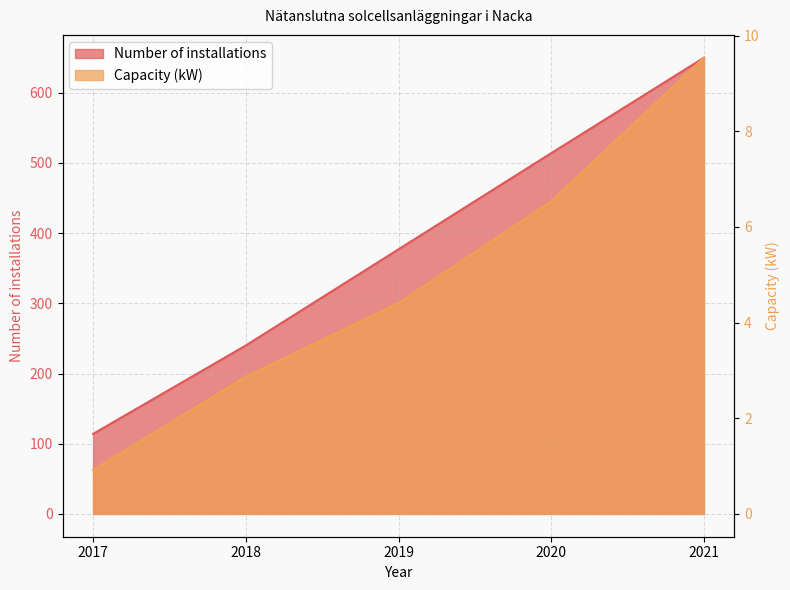

Count the number of data series in this chart.

2